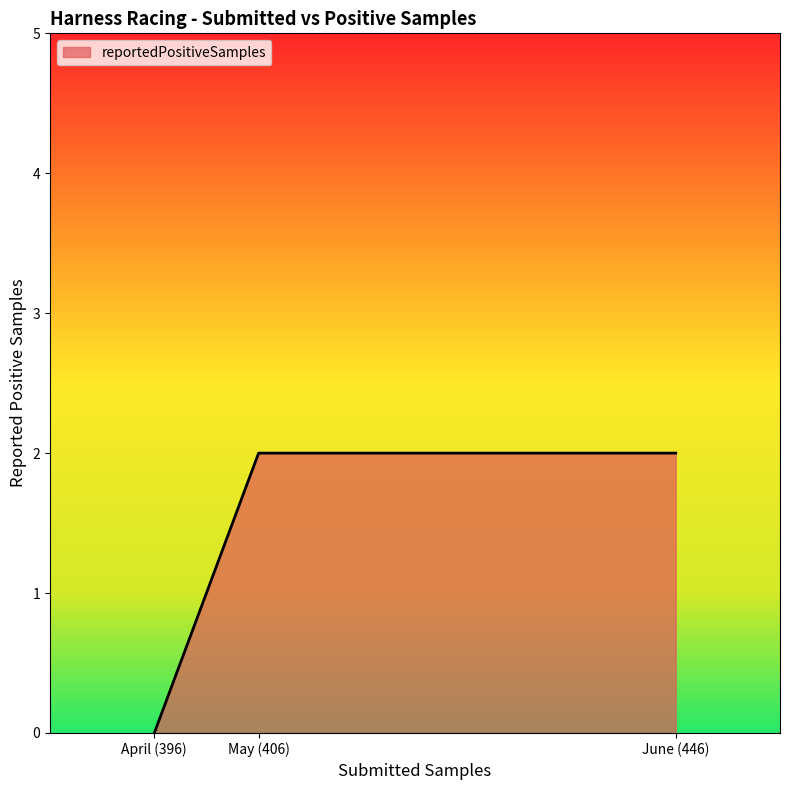

What position from the right is June (446)?

1